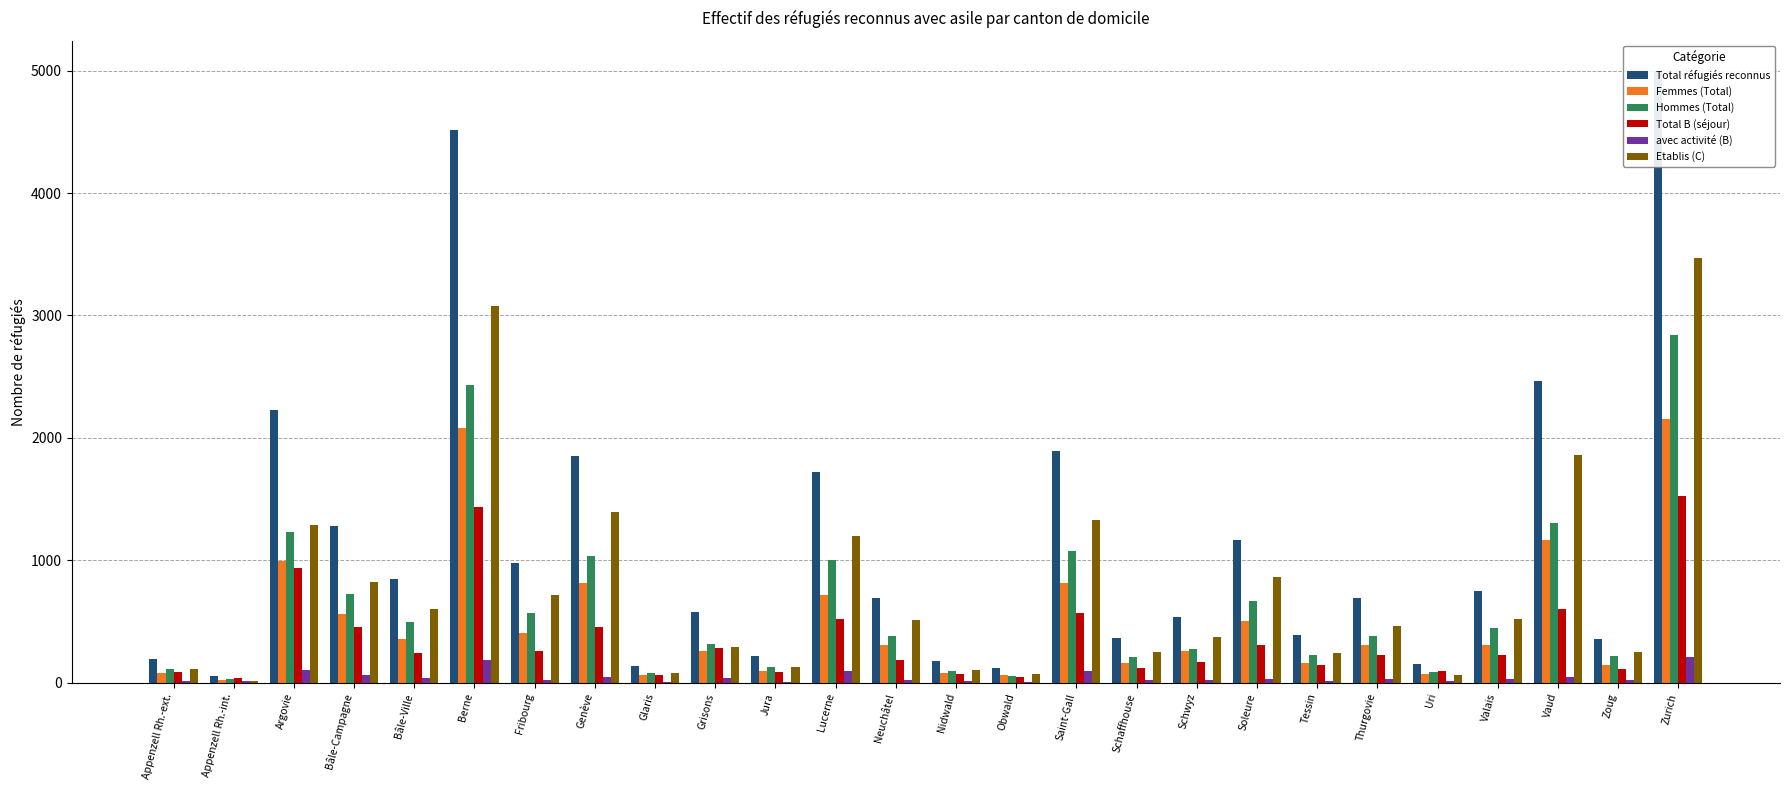

What is the average value of the Femmes (Total) series?

498